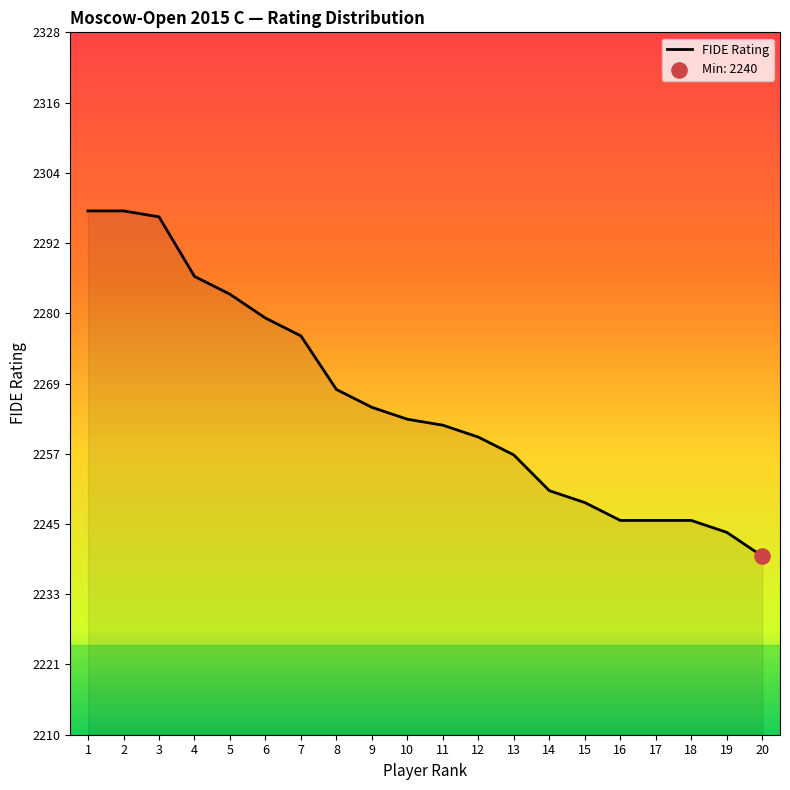

Between 15 and 13, which is larger?

13